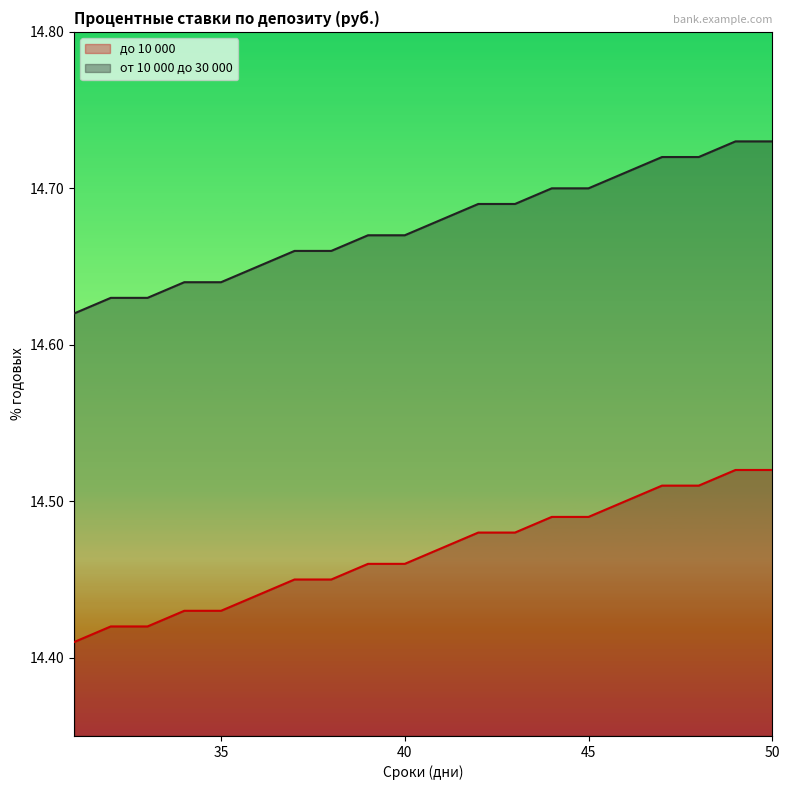

The value of от 10 000 до 30 000 at 49 is 9.5. True or false?

False